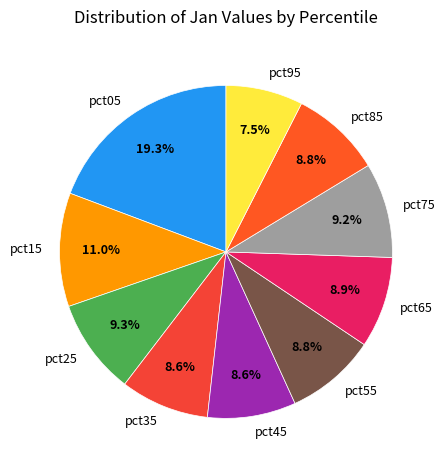

True or false: pct15 accounts for 16% of the total.

False